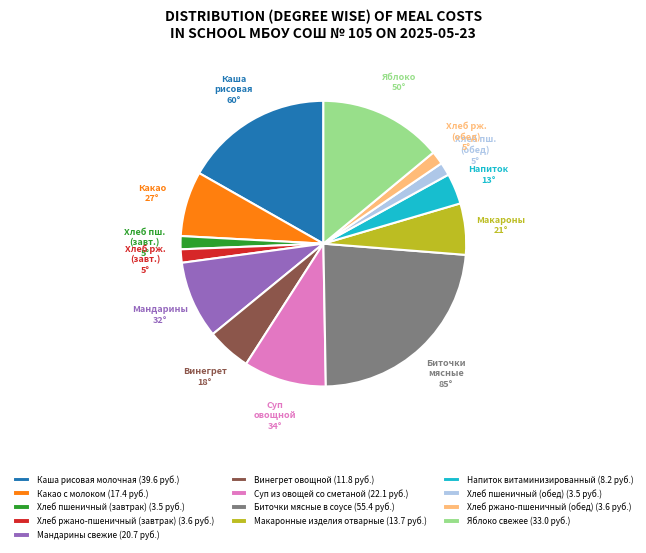

Approximately how many times larger is the value at Напиток витаминизированный (8.2 руб.) compared to Хлеб пшеничный (обед) (3.5 руб.)?

2.3